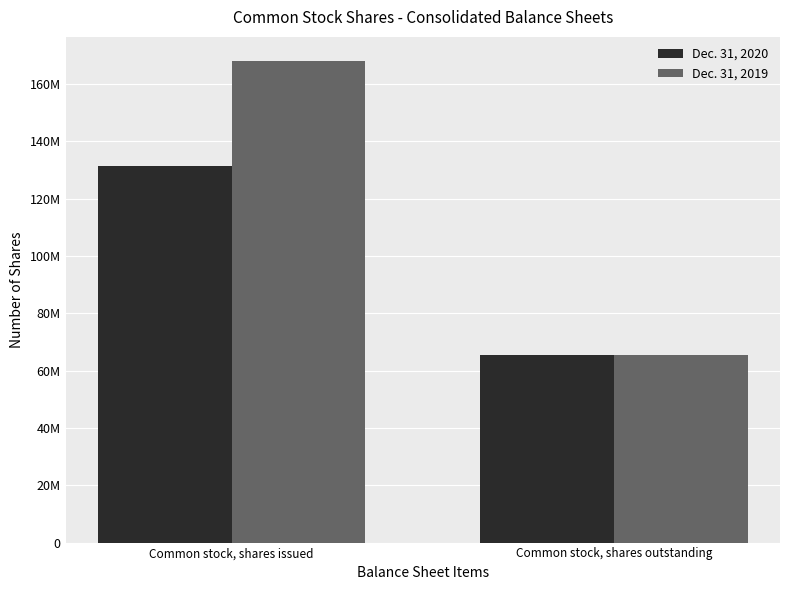

At which category is the sum across all series the highest?

Common stock, shares issued